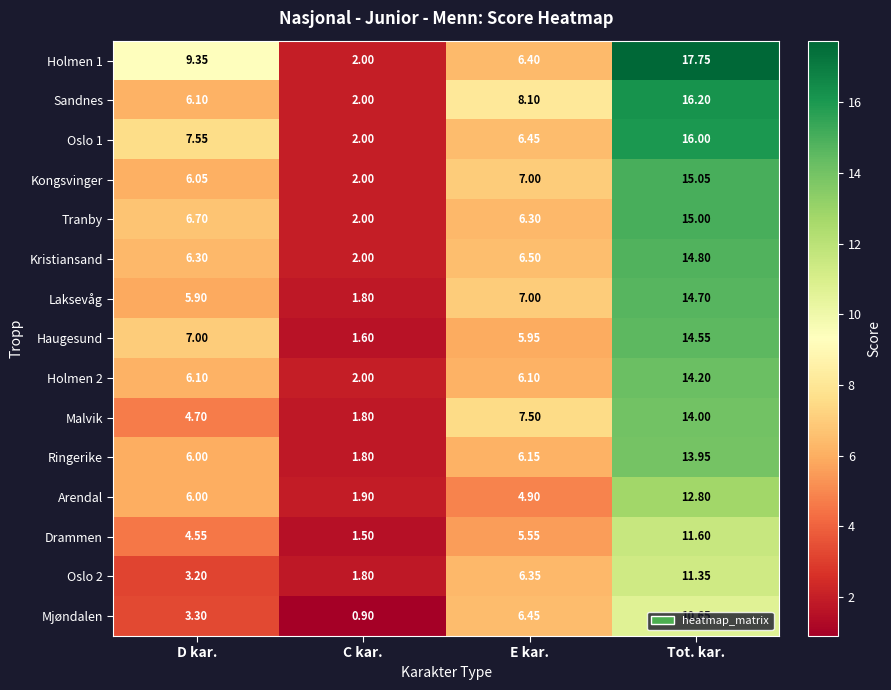

Where is Sandnes nearest to the value 9?

E kar.